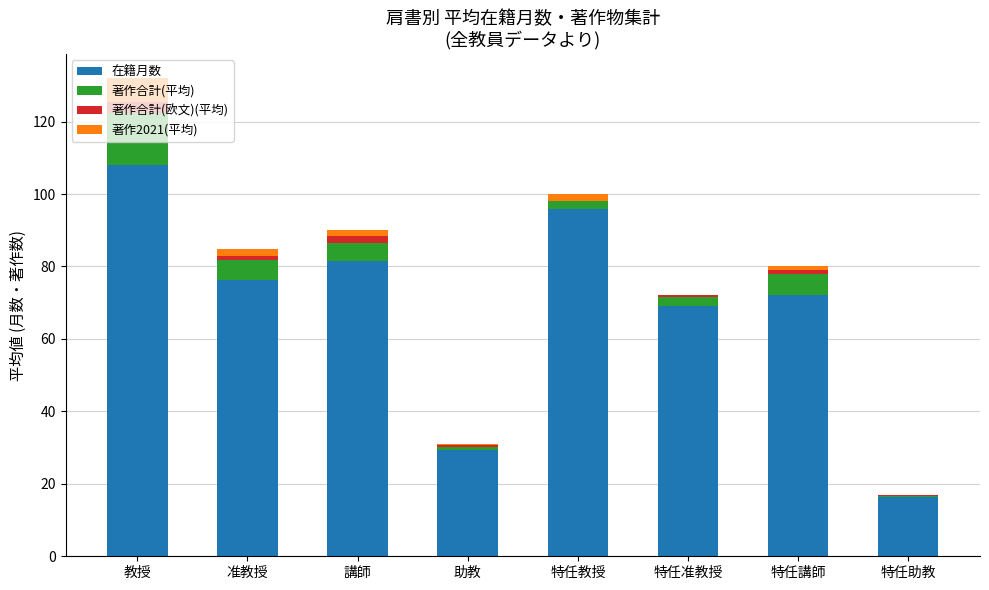

At which category is the sum across all series the highest?

教授